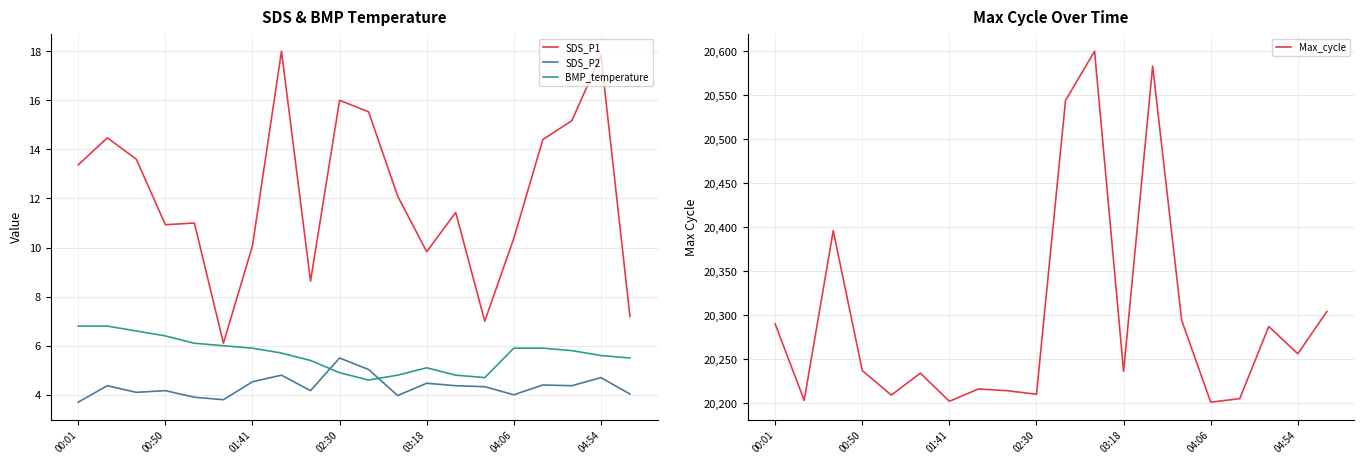

Which label corresponds to the smallest value in the chart?

00:01